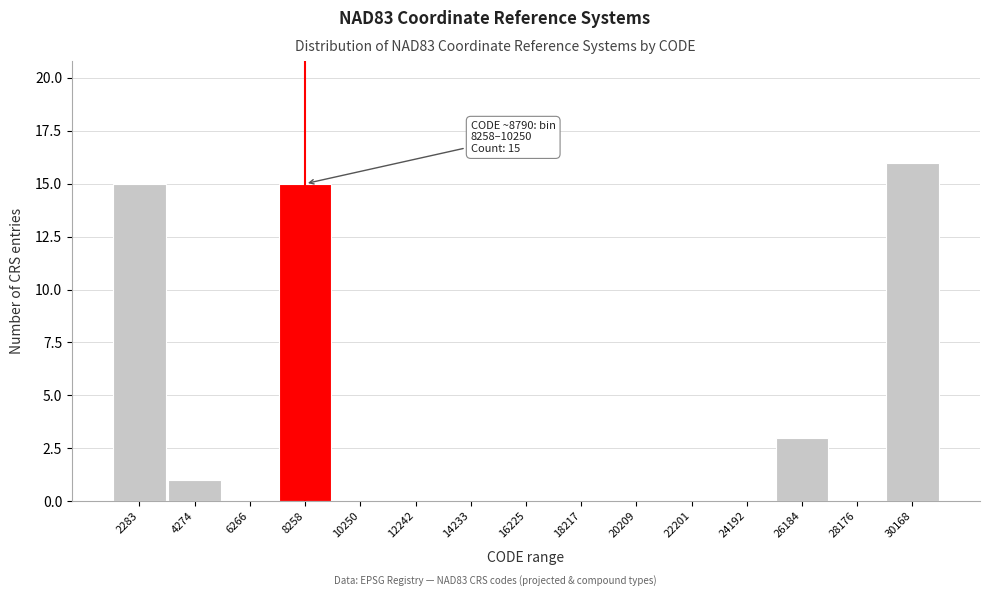

What is the sum of all values?

50